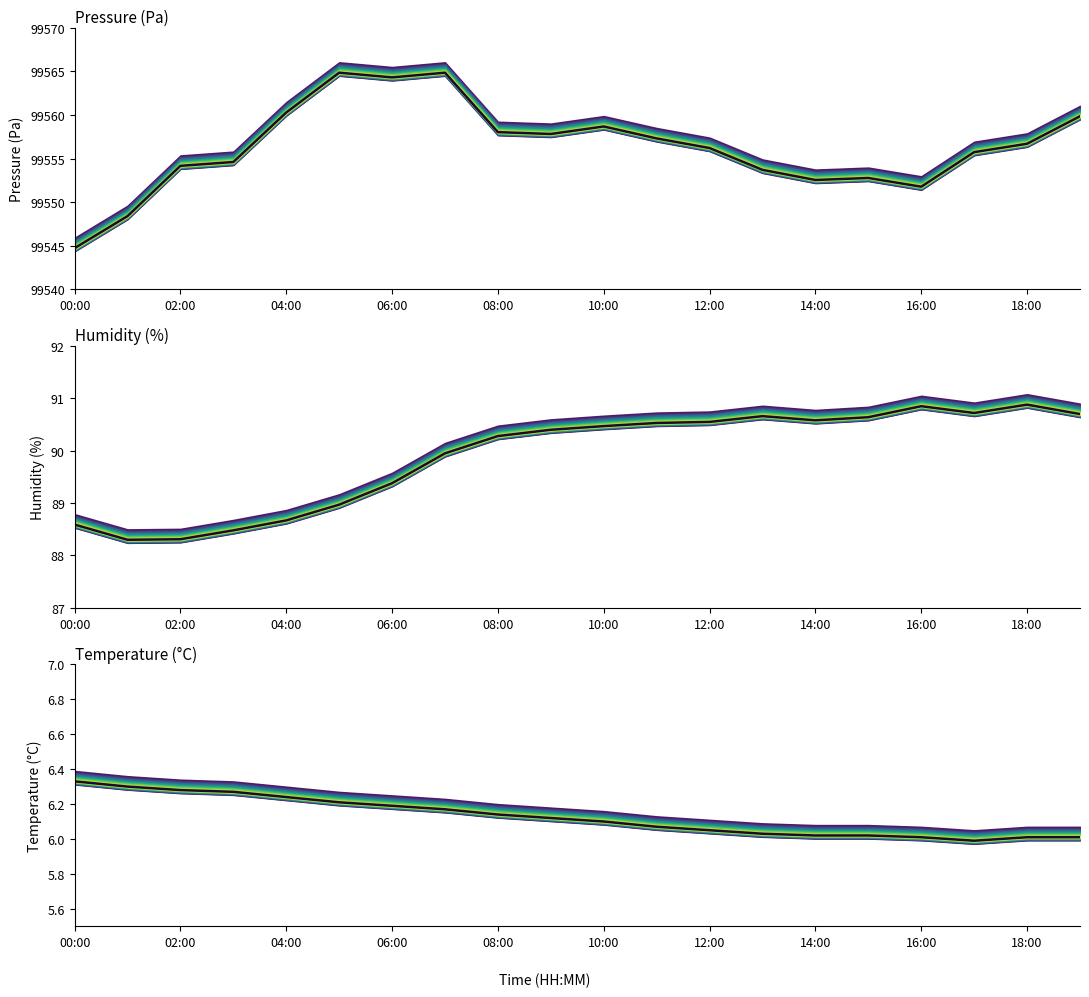

At which category does Humidity (%) reach its first local valley?

02:00